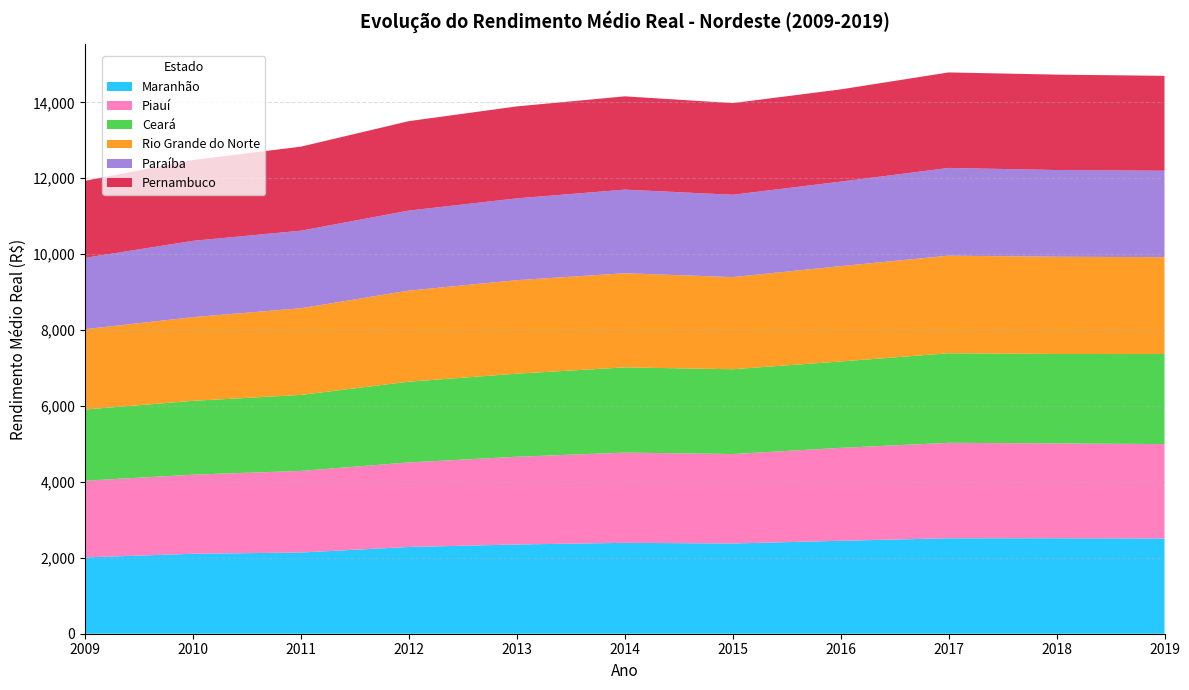

Reading left to right, transcribe all the data shown in this chart.

Maranhão: 2009=2010.6	2010=2105.9	2011=2139.3	2012=2285.5	2013=2351.0	2014=2394.6	2015=2377.6	2016=2448.2	2017=2514.9	2018=2515.8	2019=2509.0
Piauí: 2009=2020.6	2010=2084.8	2011=2150.8	2012=2227.4	2013=2311.7	2014=2377.3	2015=2356.8	2016=2449.1	2017=2514.4	2018=2498.1	2019=2486.6
Ceará: 2009=1876.1	2010=1944.9	2011=2001.8	2012=2127.6	2013=2188.3	2014=2245.3	2015=2234.1	2016=2275.5	2017=2360.5	2018=2356.1	2019=2373.3
Rio Grande do Norte: 2009=2116.4	2010=2204.9	2011=2283.2	2012=2400.1	2013=2463.7	2014=2479.9	2015=2427.1	2016=2511.9	2017=2570.2	2018=2561.2	2019=2551.9
Paraíba: 2009=1879.3	2010=2010.7	2011=2043.7	2012=2108.0	2013=2155.2	2014=2203.0	2015=2169.5	2016=2226.0	2017=2311.6	2018=2285.2	2019=2277.3
Pernambuco: 2009=2030.5	2010=2129.8	2011=2214.2	2012=2356.5	2013=2423.2	2014=2457.7	2015=2414.8	2016=2430.4	2017=2516.4	2018=2513.7	2019=2500.1